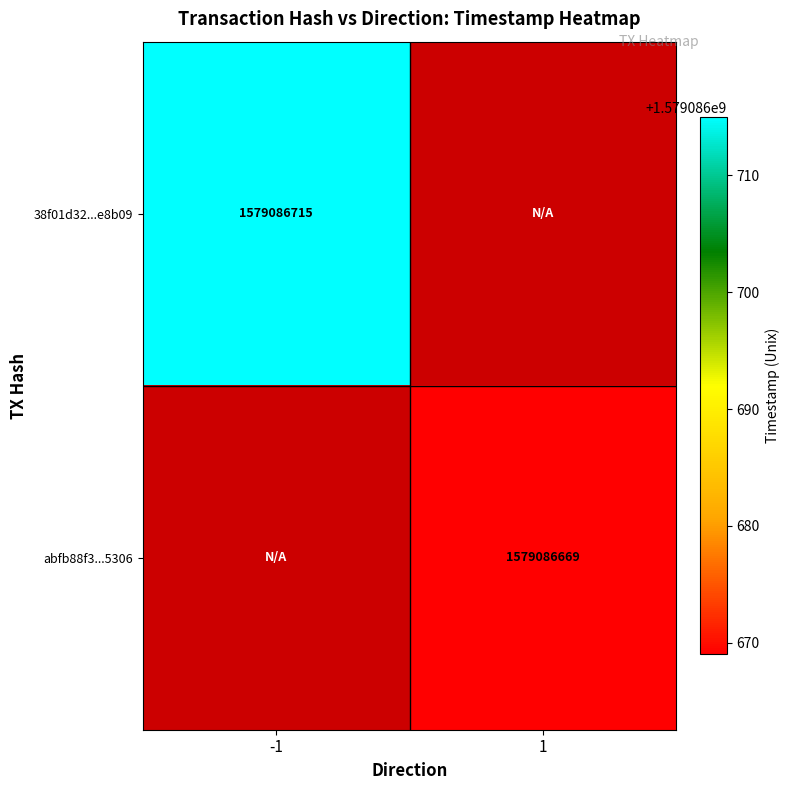

What is the total value across all series at -1?

1579086715